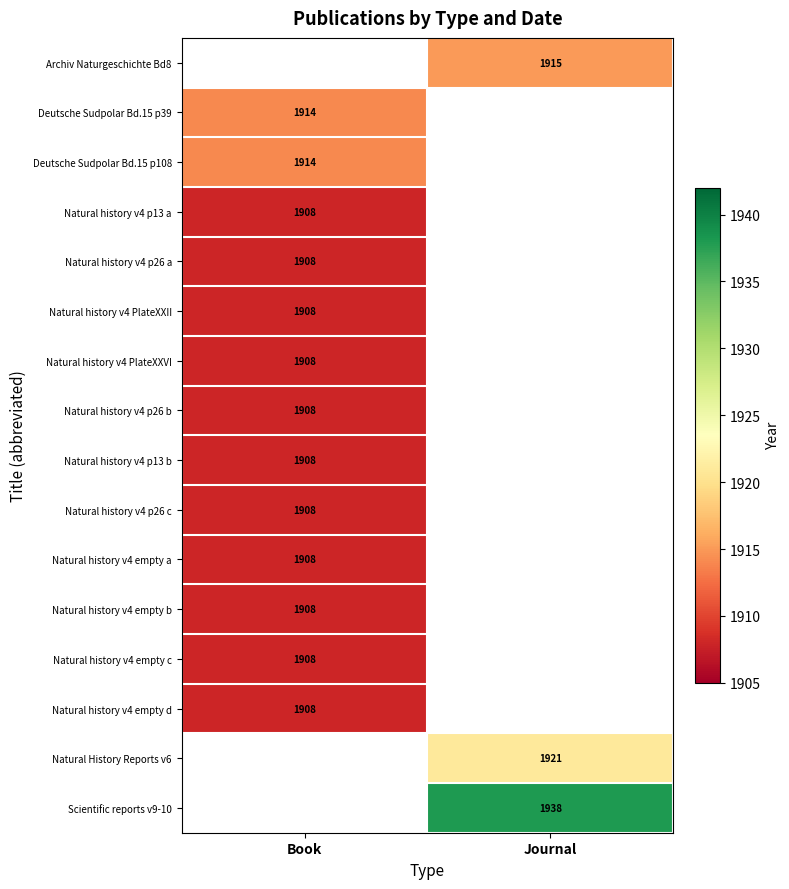

Is it true that Deutsche Sudpolar Bd.15 p39 equals 1914 at Book?

True